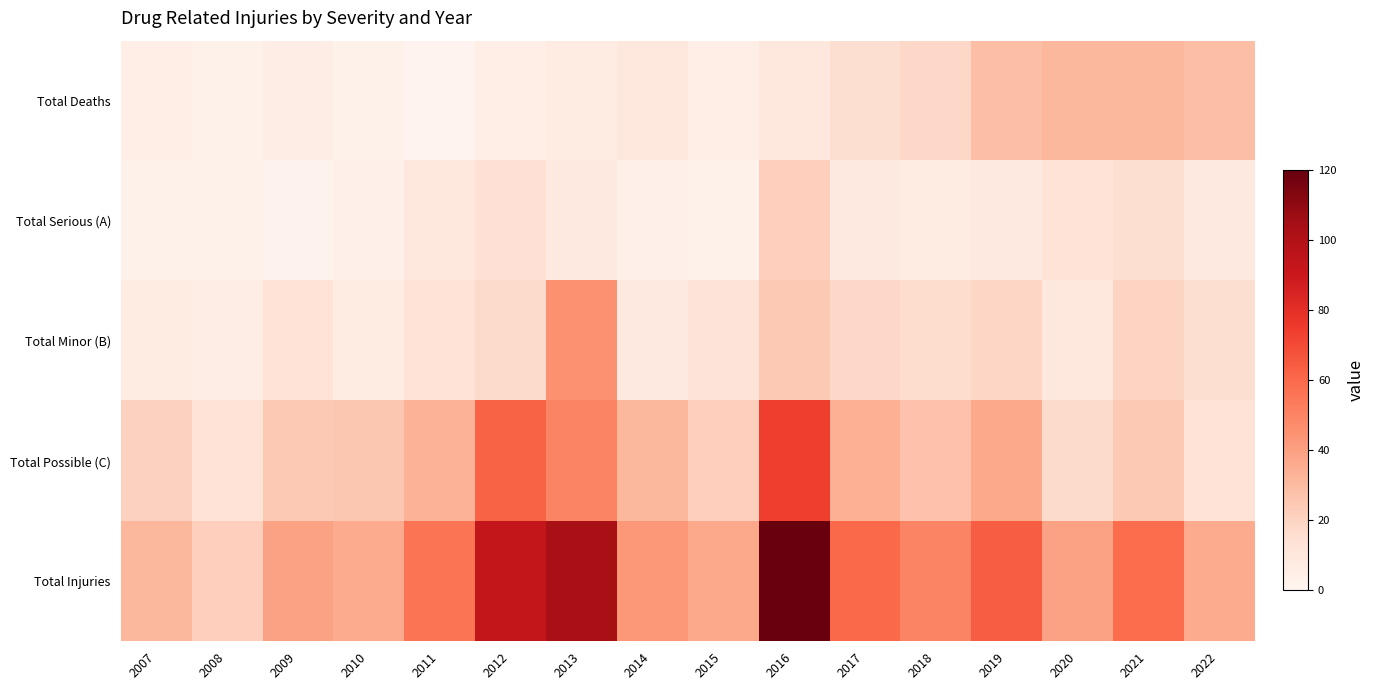

How many data points does each series have?

16